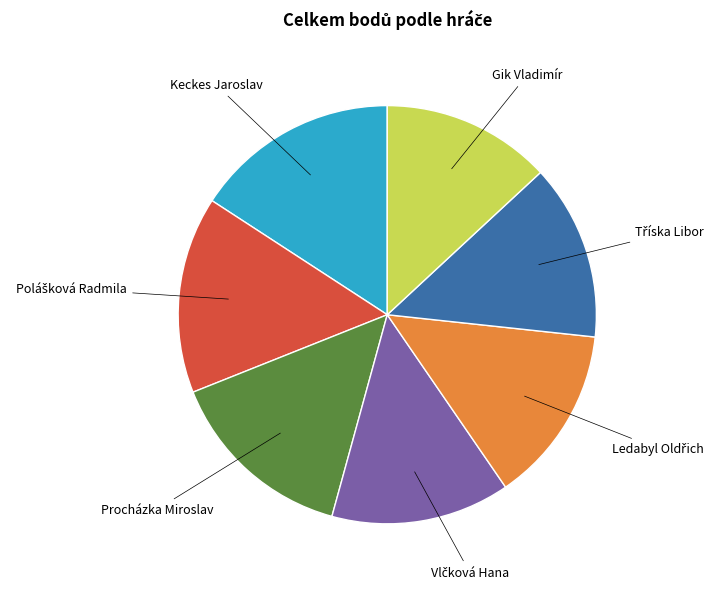

Is there any slice that represents more than half of the pie?

No